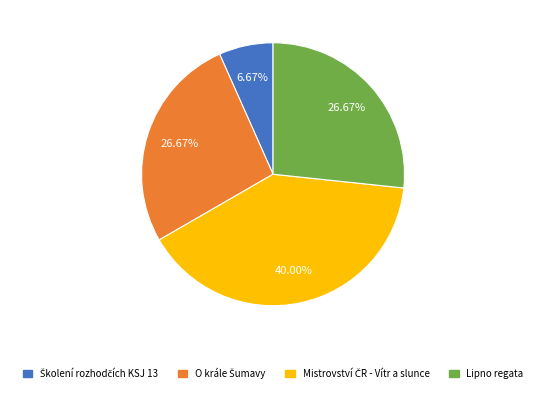

Does any single category account for the majority?

No